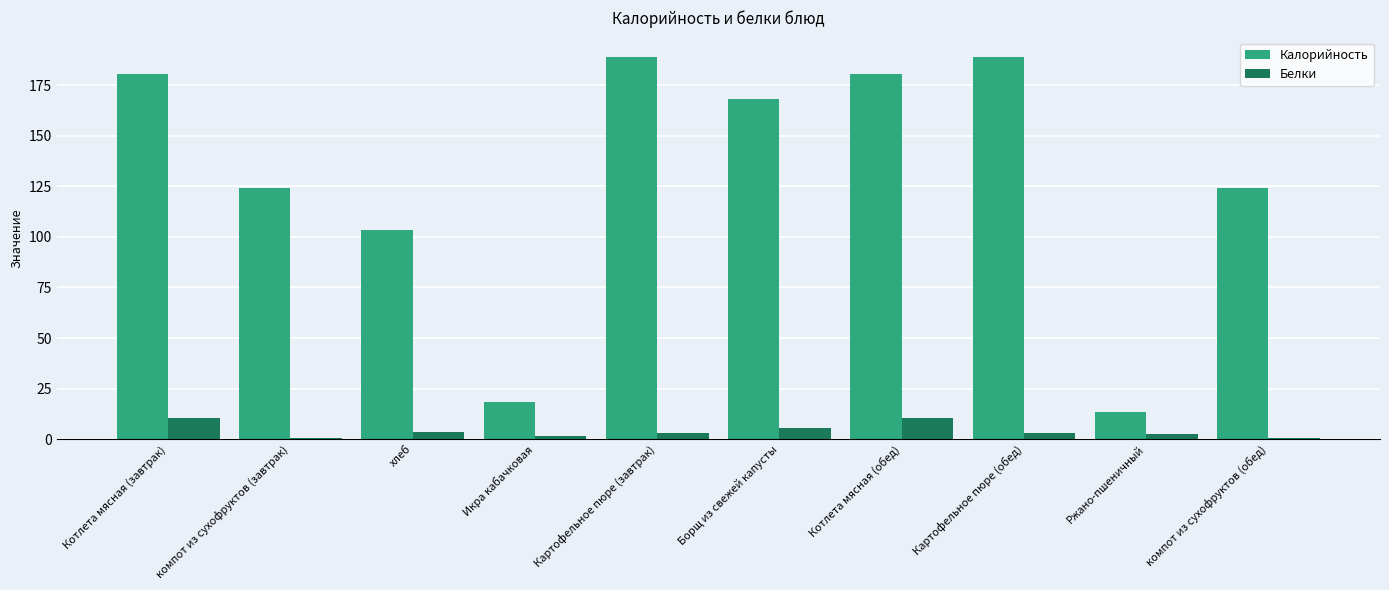

How many distinct data groups are displayed?

2